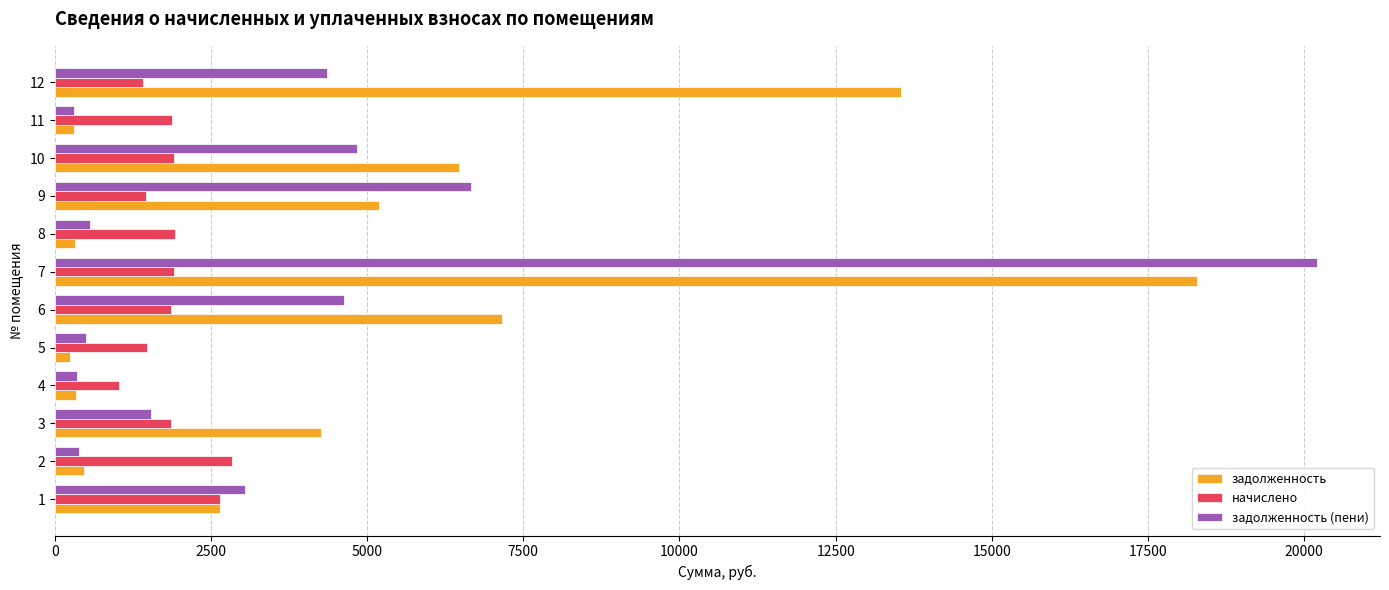

Which series has the largest range (max minus min)?

задолженность (пени)